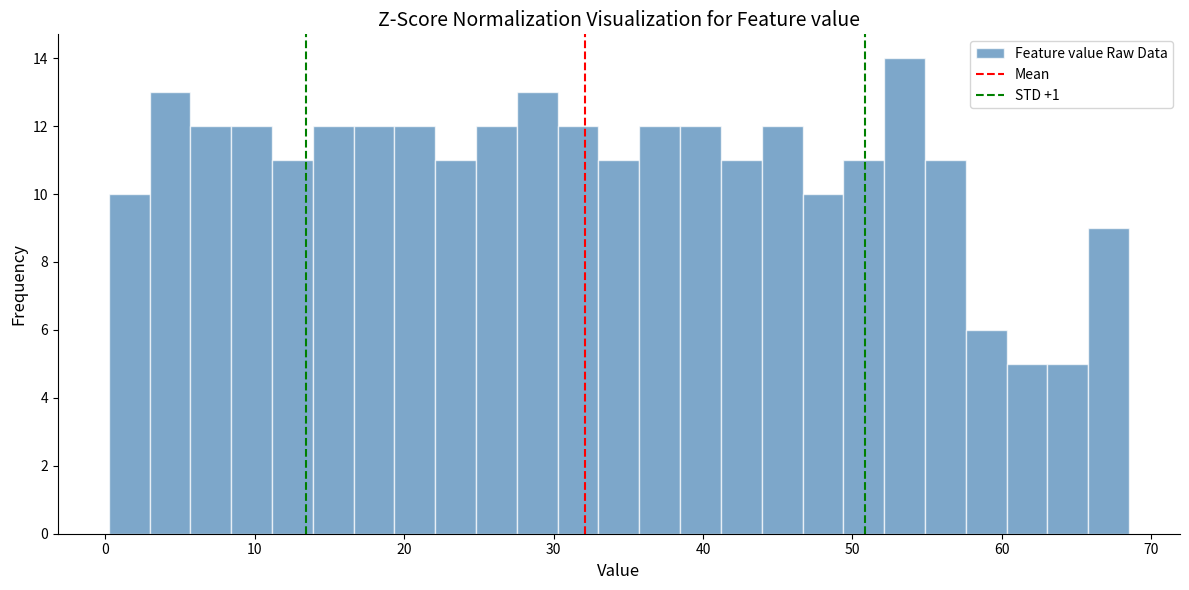

Read against the x-axis, roughly where is the centre of the tallest bar?

53